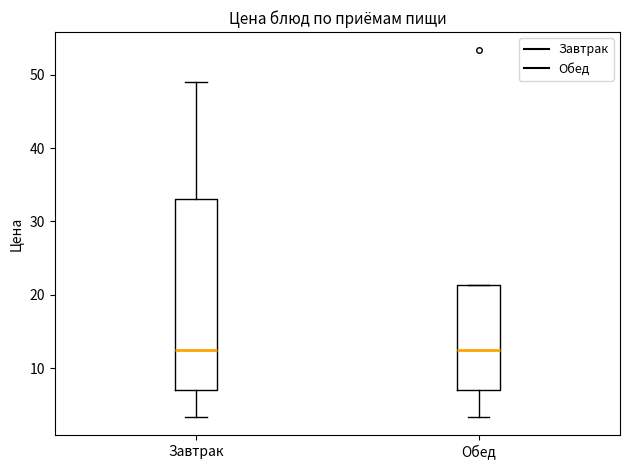

Where is the upper edge of the box for Обед on the y-axis? The values are not printed on the chart, so give them approximately, as read against the axis.

21